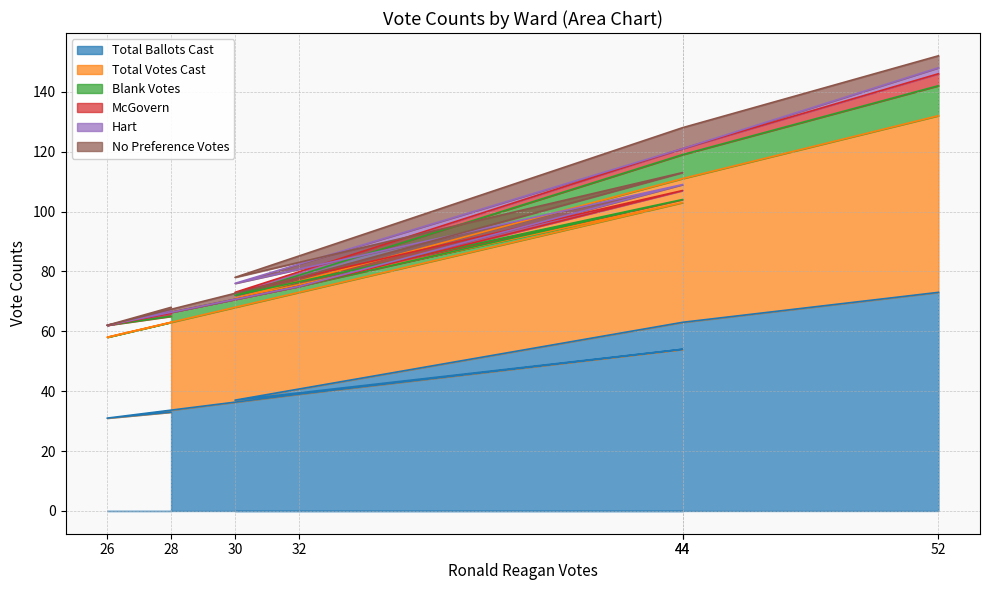

How many data points in McGovern are above 1?

3